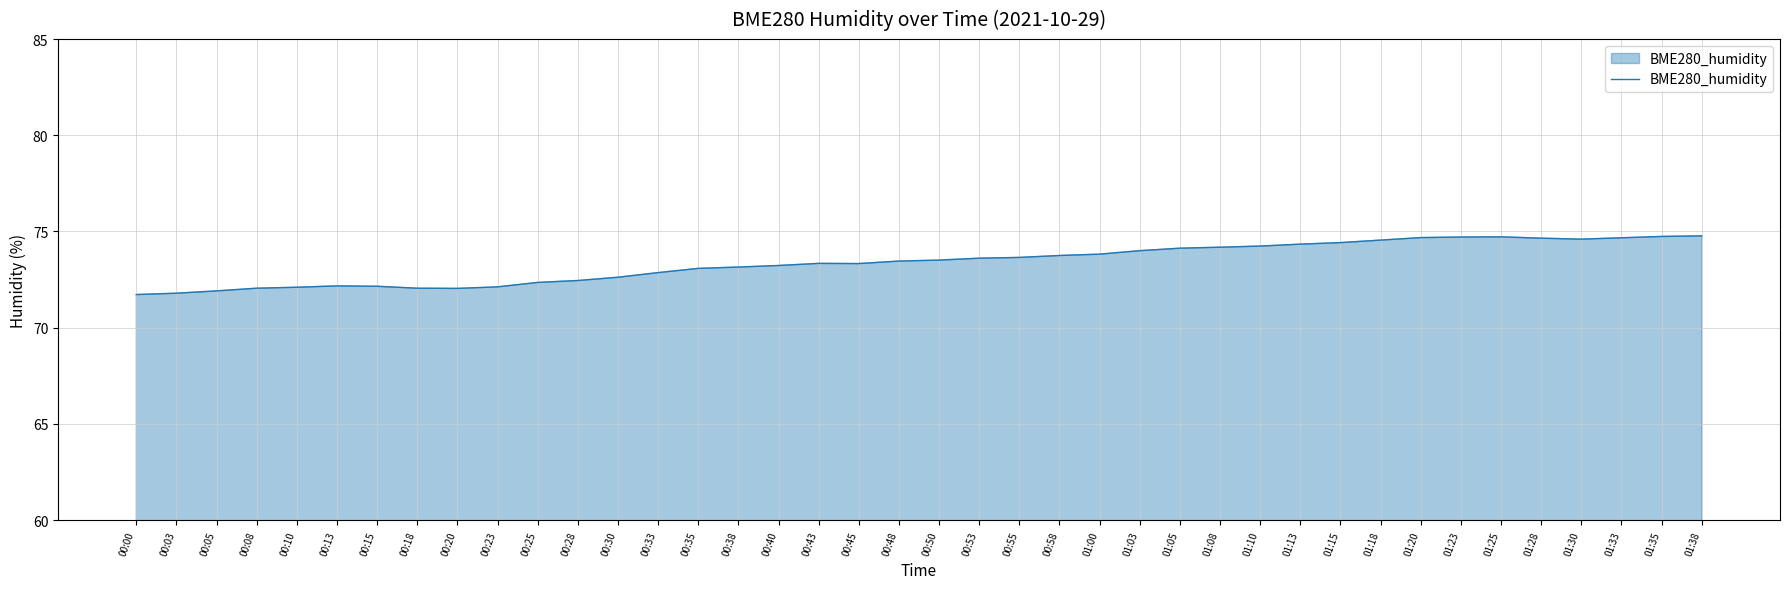

What is the ratio of the value at 00:03 to the value at 00:30?

1.0